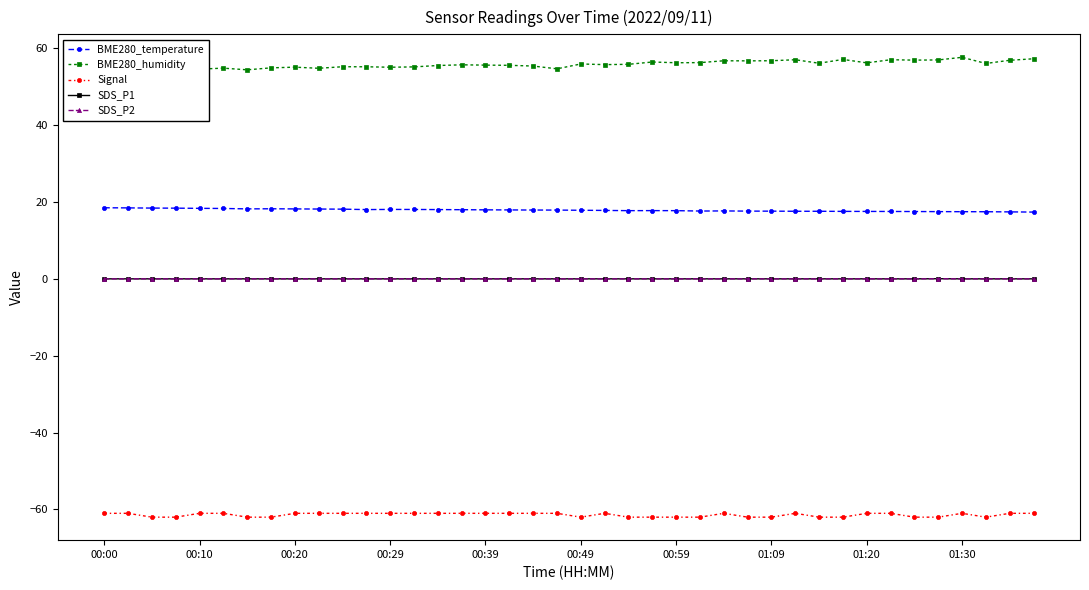

Does the chart display data point markers on the line(s)?

Yes